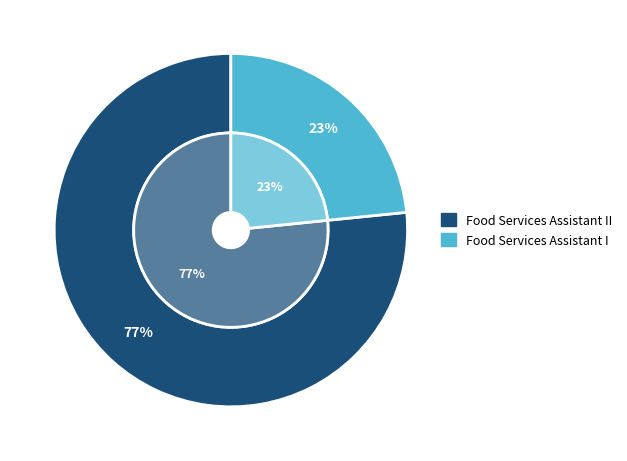

How many slices are in this pie chart?

2